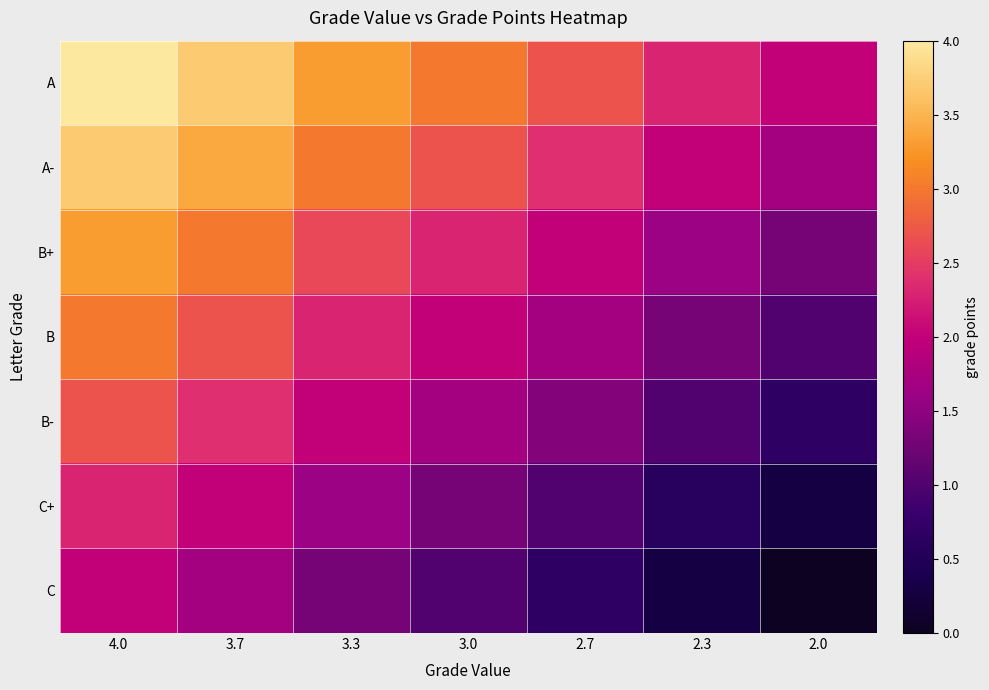

Which category has the highest value across all series?

4.0